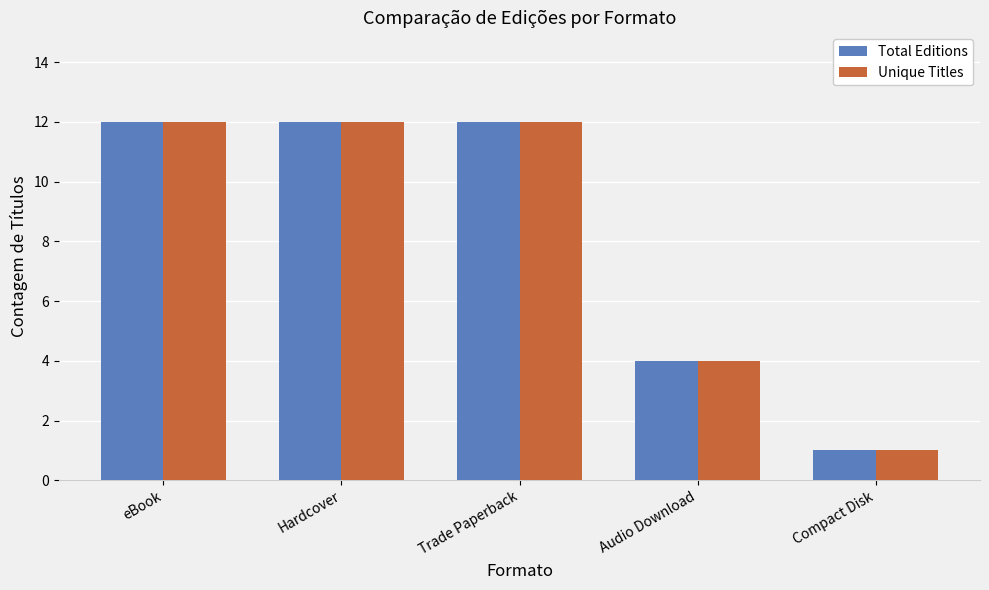

How many Unique Titles values are between 4 and 12?

4